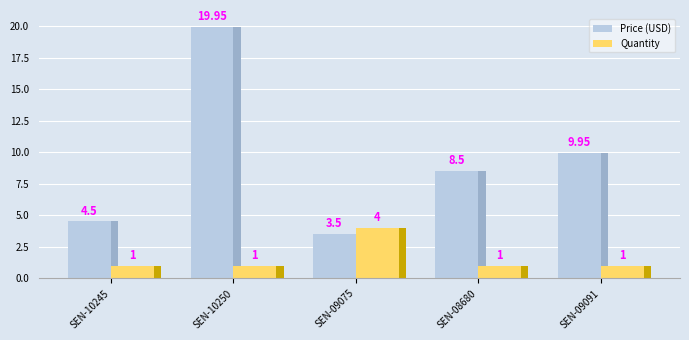

What is the value of the Price (USD) bar at the 3rd from the left?

3.5